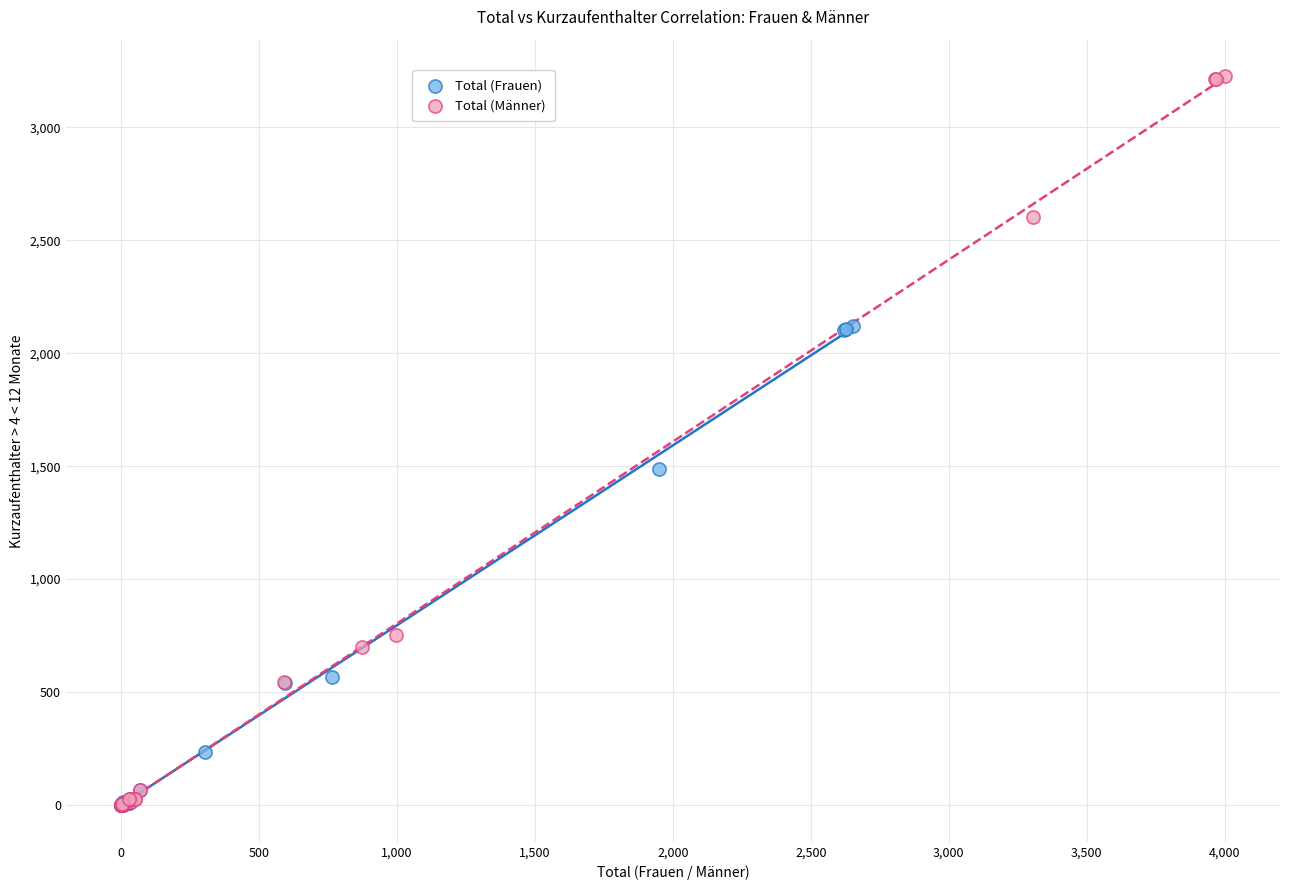

Which series has the widest spread of Y values?

Total (Männer)